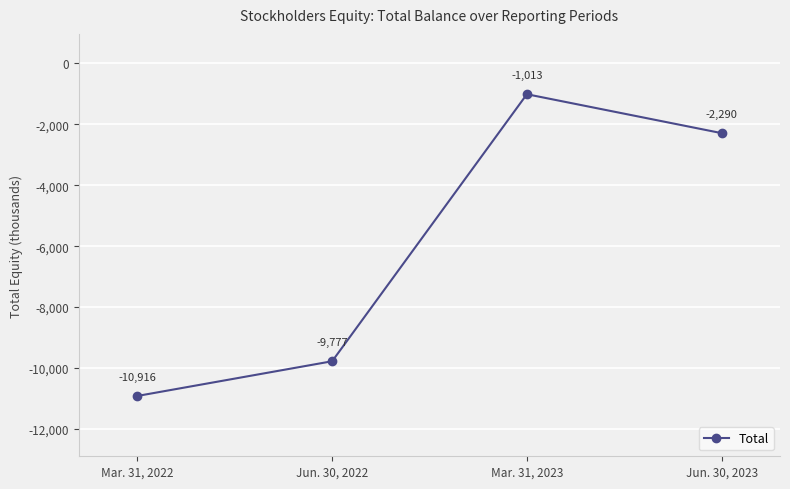

What is the label of the 4th point from the right?

Mar. 31, 2022